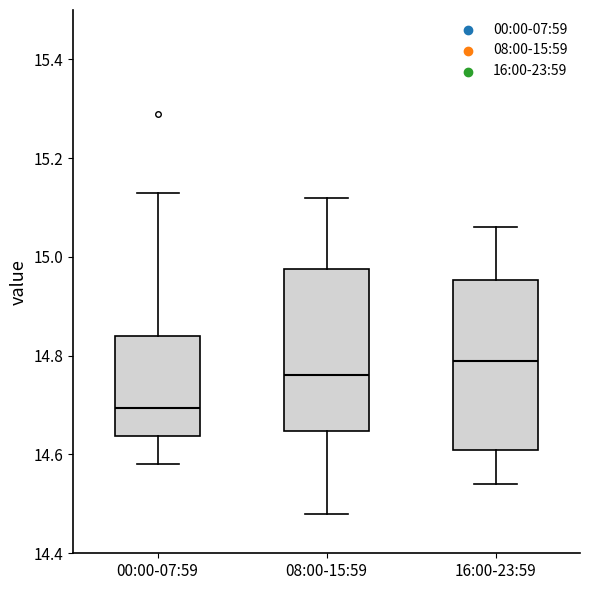

Where does the median line of the box for 00:00-07:59 sit on the y-axis? The values are not printed on the chart, so give them approximately, as read against the axis.

14.70